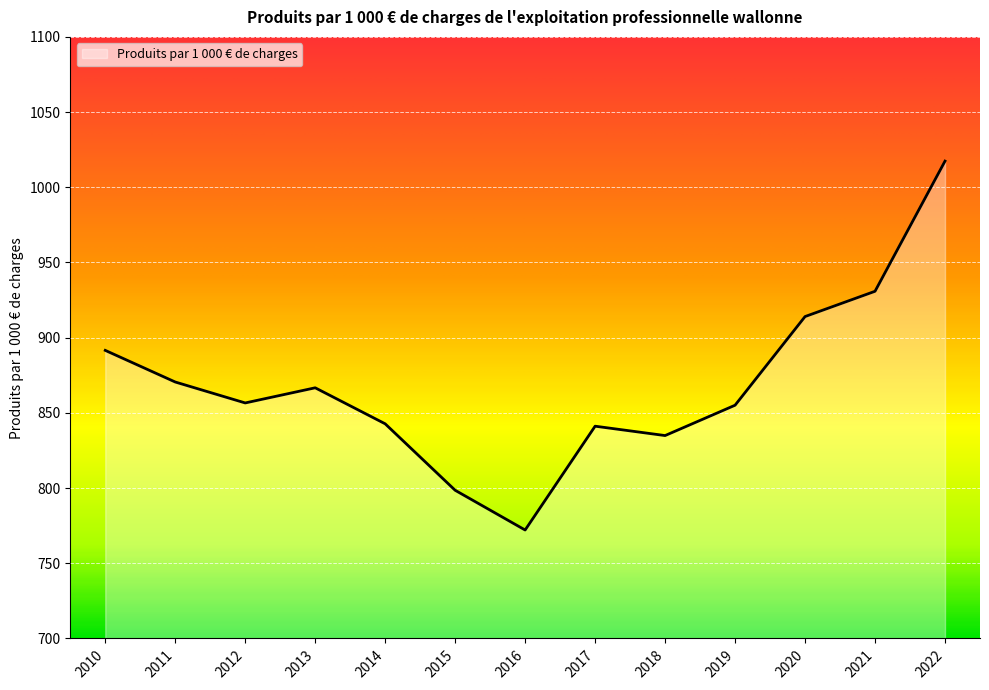

The chart shows a value of 570.0 at 2014. True or false?

False